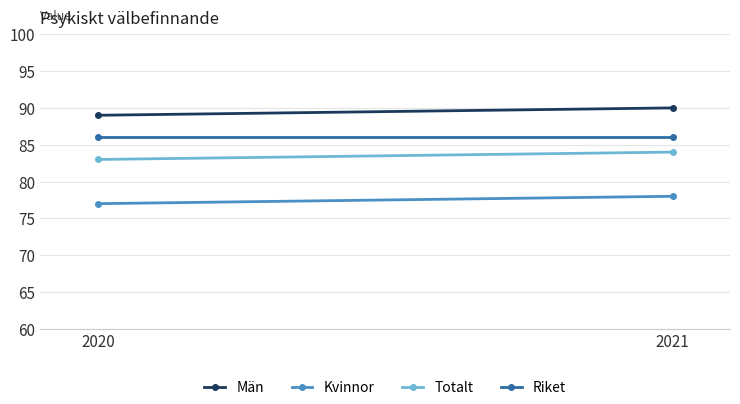

Which has a higher value, 2020 or 2021?

2021